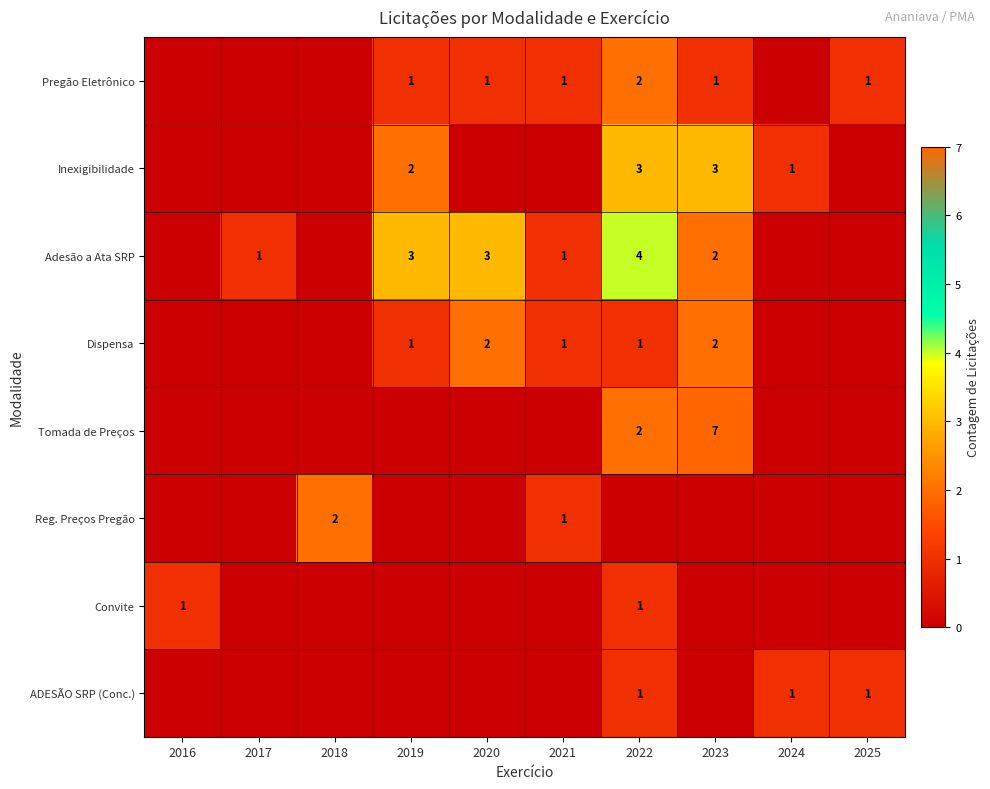

The Reg. Preços Pregão series shows 2 at 2021. True or false?

False